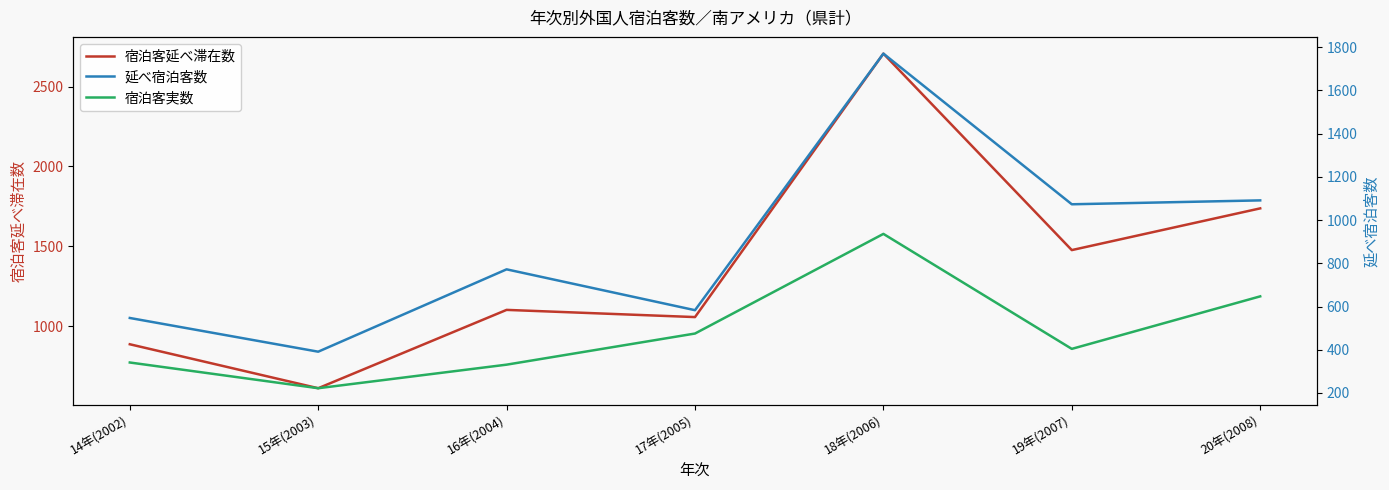

True or false: 宿泊客実数 has a value of 80 at 14年(2002).

False